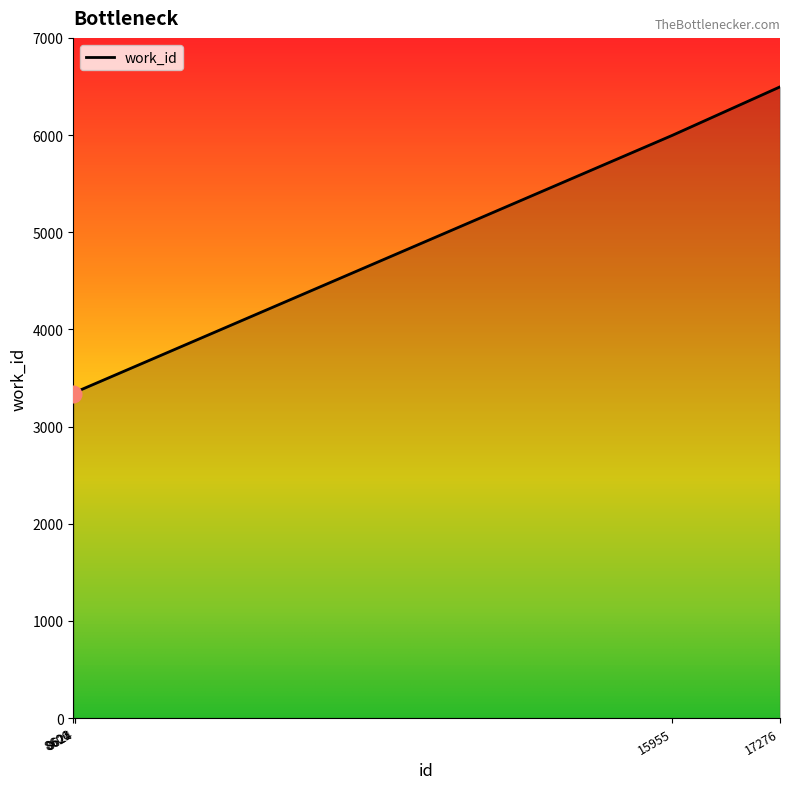

At which category does the chart reach its peak across all series?

17276